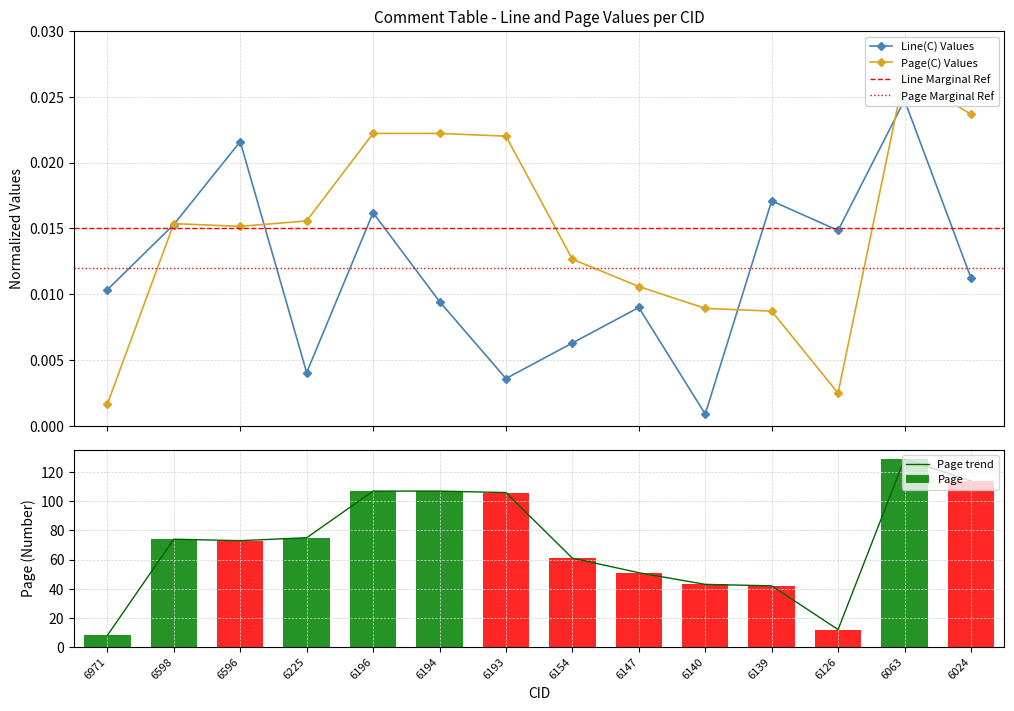

At which category is the sum across all series the highest?

6063